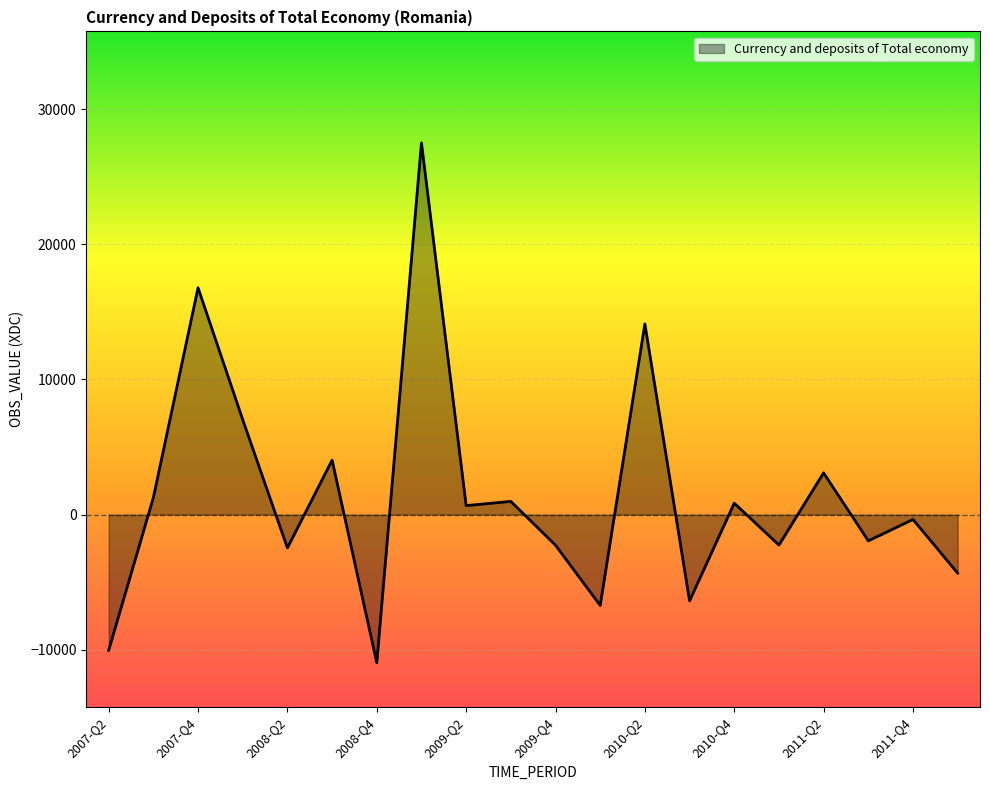

What is the difference between the maximum and minimum values?

38449.3